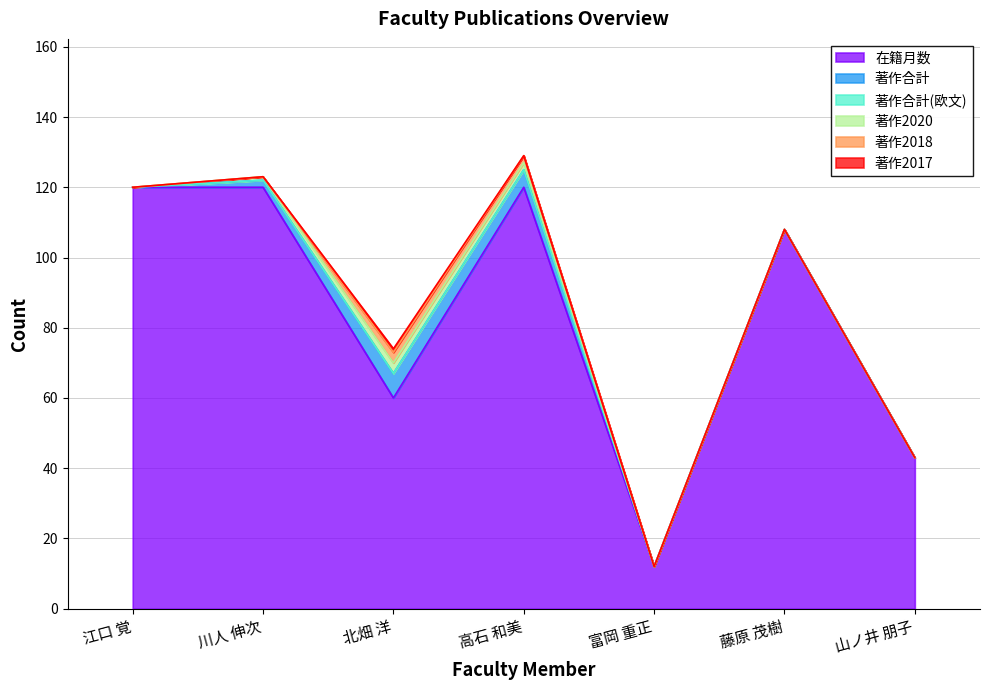

List the series in order of their peak value, highest first.

在籍月数, 著作合計, 著作2020, 著作2018, 著作2017, 著作合計(欧文)